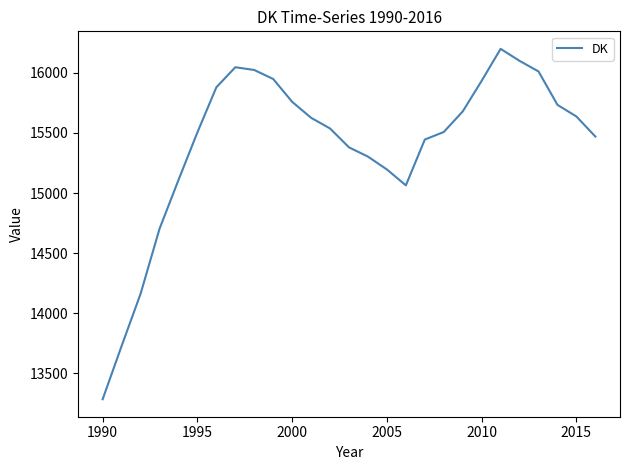

Does the chart have visible grid lines?

No